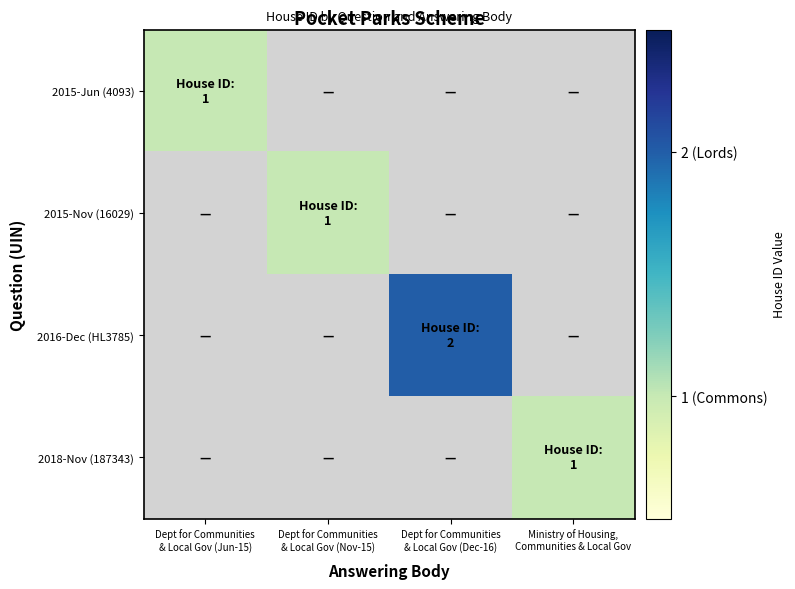

What is the total value across all series at Ministry of Housing,
Communities & Local Gov?

1